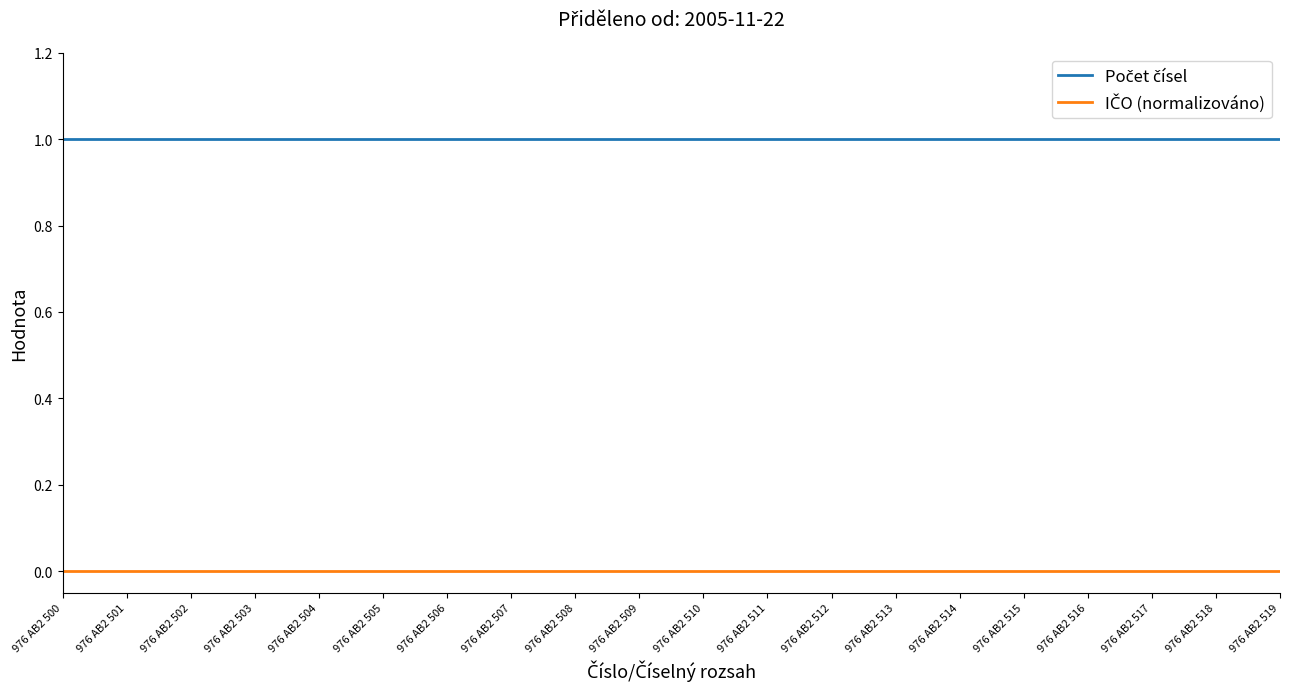

Between 976 AB2 501 and 976 AB2 514, which series saw the biggest shift?

Počet čísel